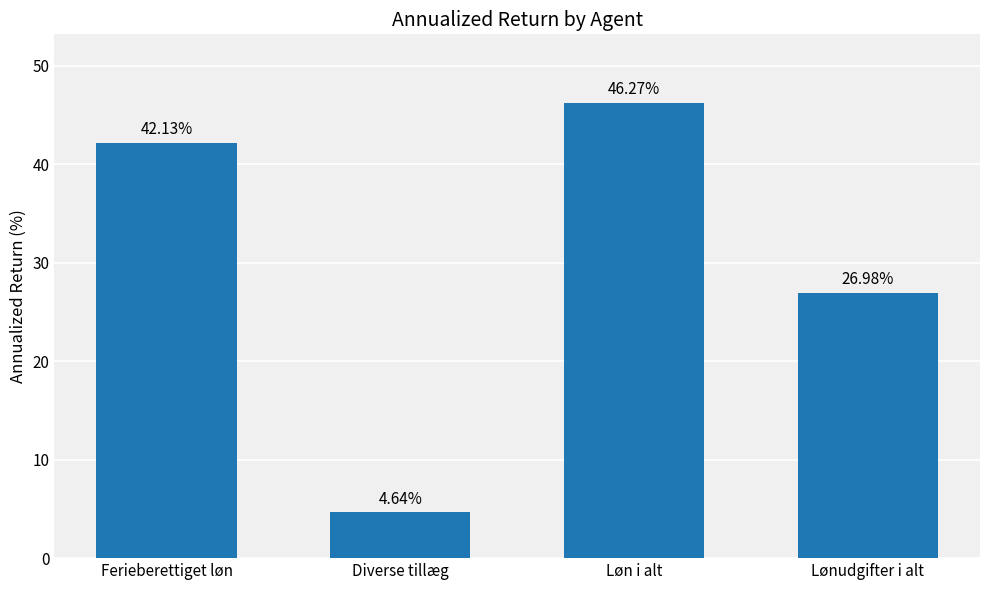

What is the greatest value displayed?

46.3